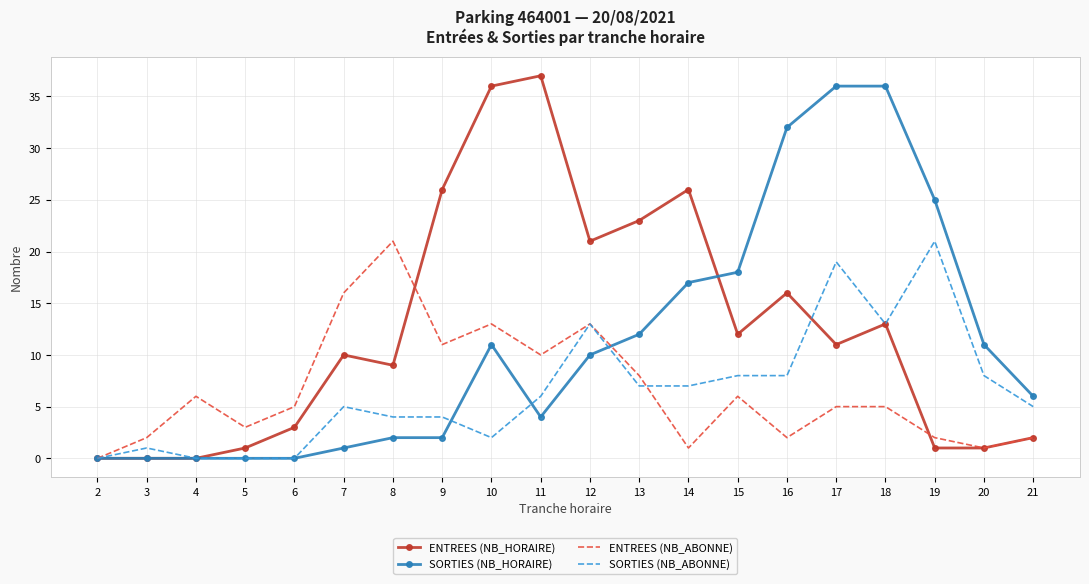

What are all the series names shown in the legend?

ENTREES (NB_HORAIRE), SORTIES (NB_HORAIRE), ENTREES (NB_ABONNE), SORTIES (NB_ABONNE)